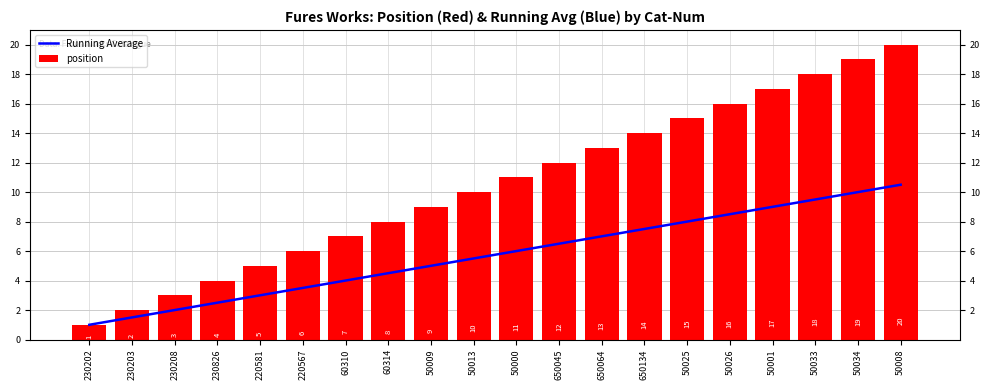

What value does the position series have at 220567?

6.0